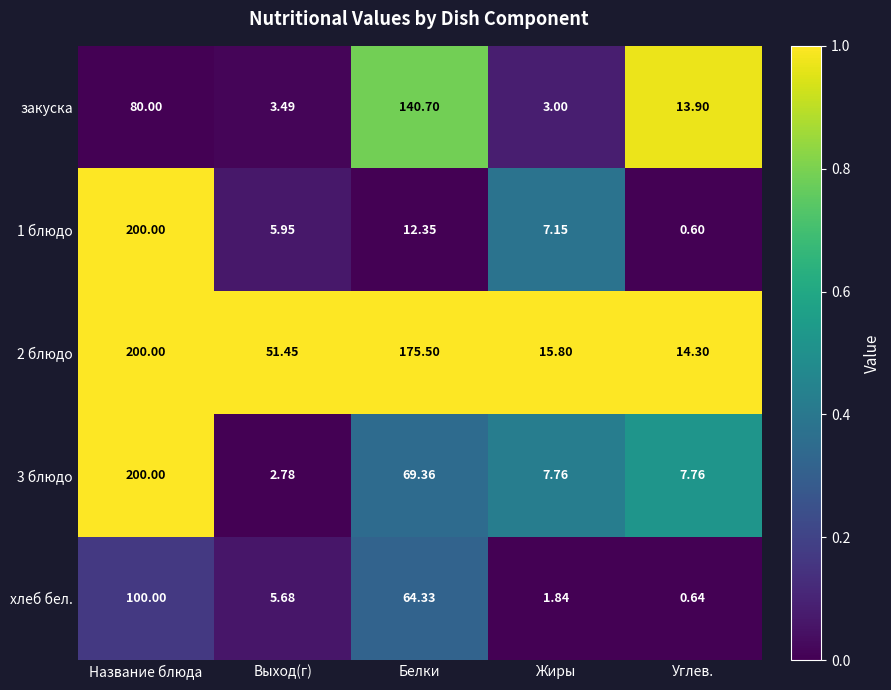

Which label corresponds to the smallest value in the chart?

Углев.